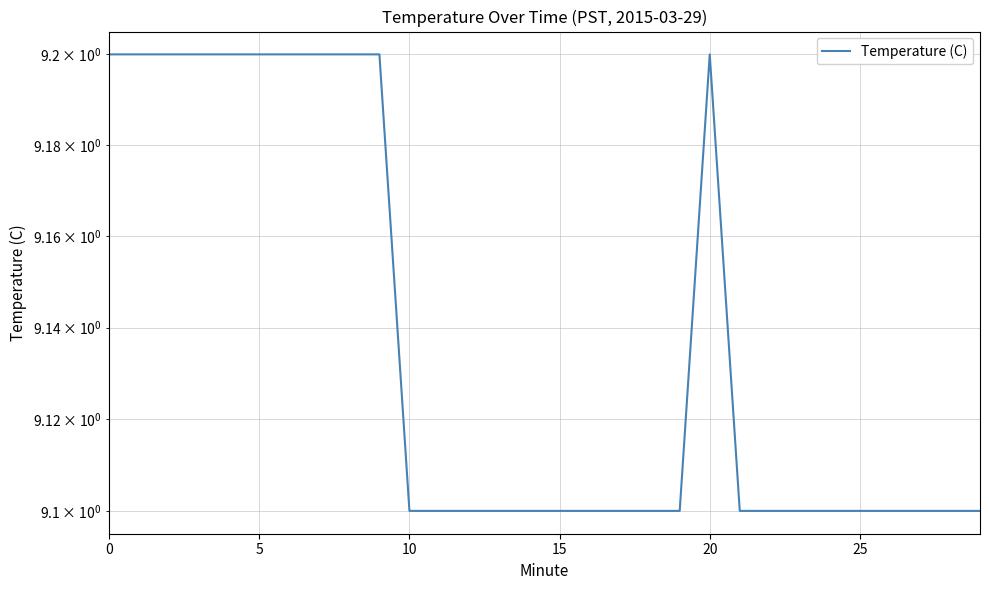

Reading left to right, list all the values displayed in this chart.

9.2	9.2	9.2	9.2	9.2	9.2	9.2	9.2	9.2	9.2	9.1	9.1	9.1	9.1	9.1	9.1	9.1	9.1	9.1	9.1	9.2	9.1	9.1	9.1	9.1	9.1	9.1	9.1	9.1	9.1